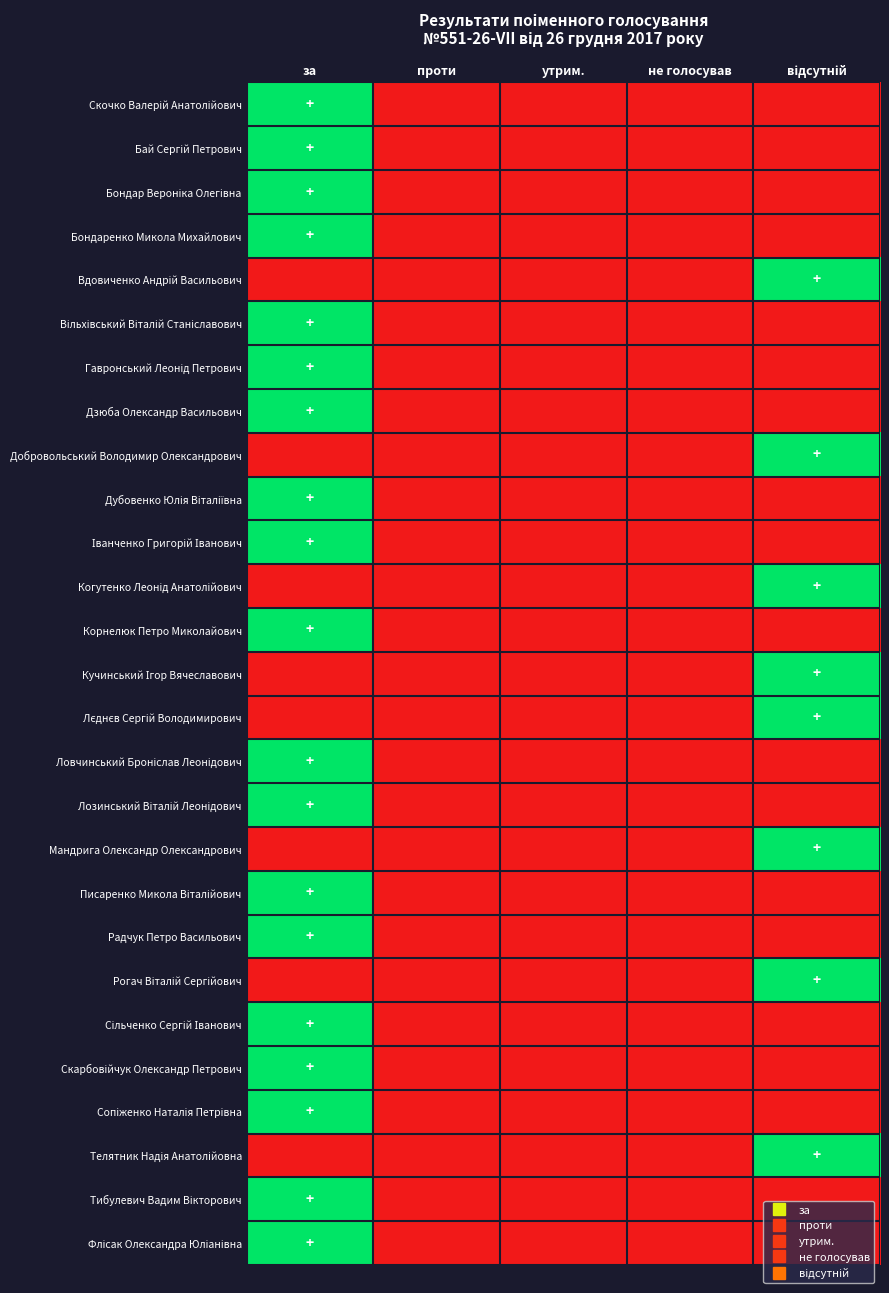

Between відсутній and проти, which is larger?

відсутній